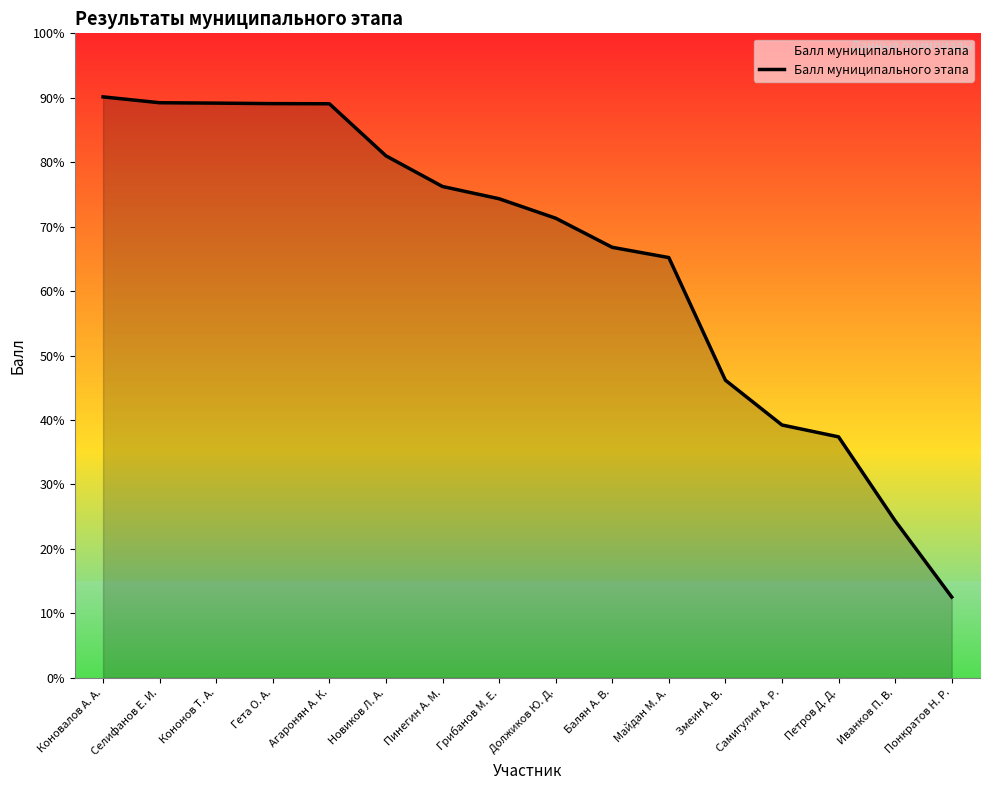

What is the minimum value shown in the chart?

12.5